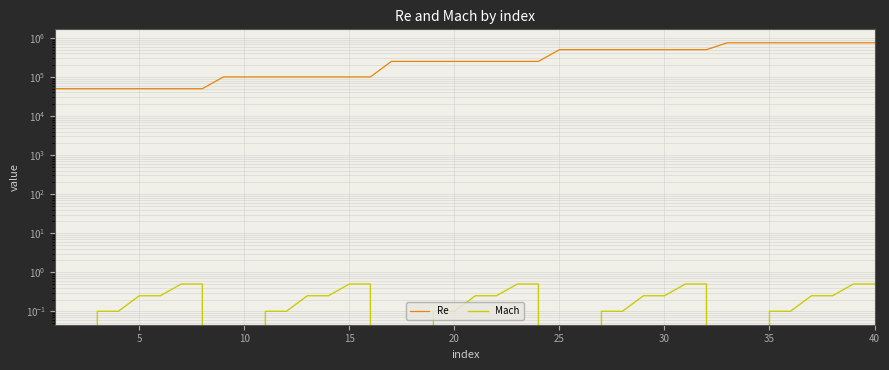

What is the sum of all Re values?

13200000.0